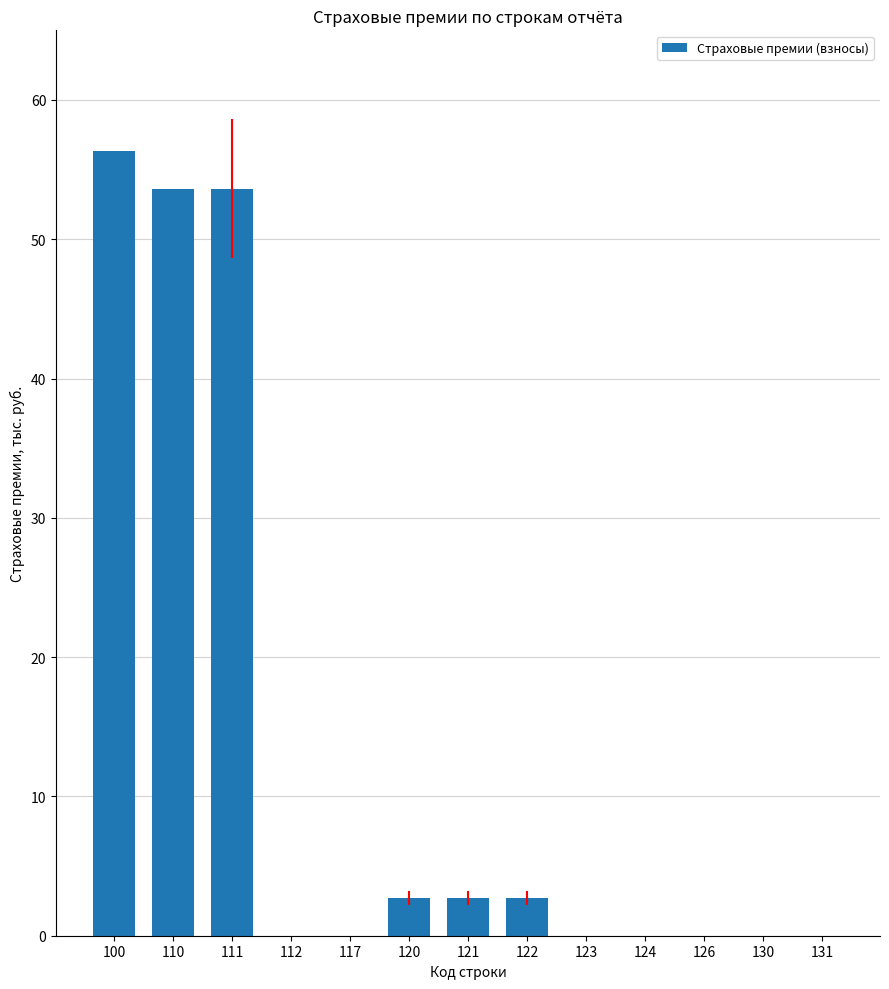

Reading right to left, list all the values displayed in this chart.

131=0.0	130=0.0	126=0.0	124=0.0	123=0.0	122=2.7	121=2.7	120=2.7	117=0.0	112=0.0	111=53.6	110=53.6	100=56.3